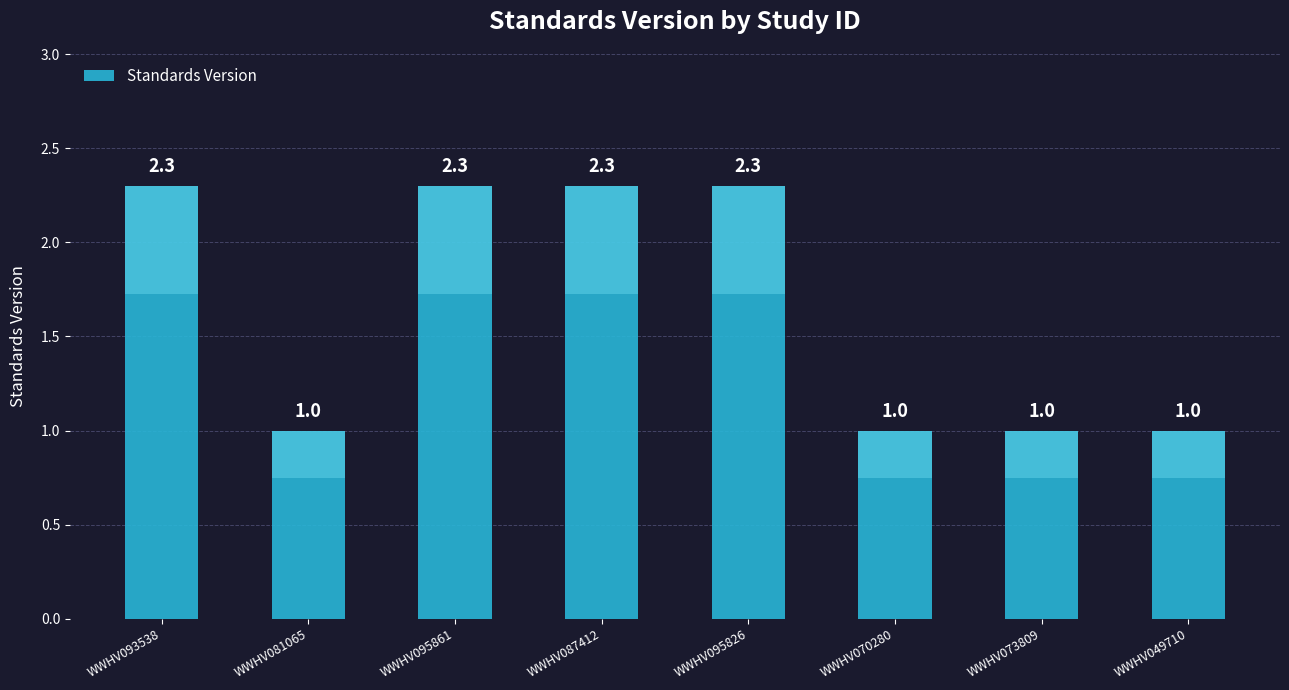

What is the difference between the values at WWHV087412 and WWHV073809?

1.3